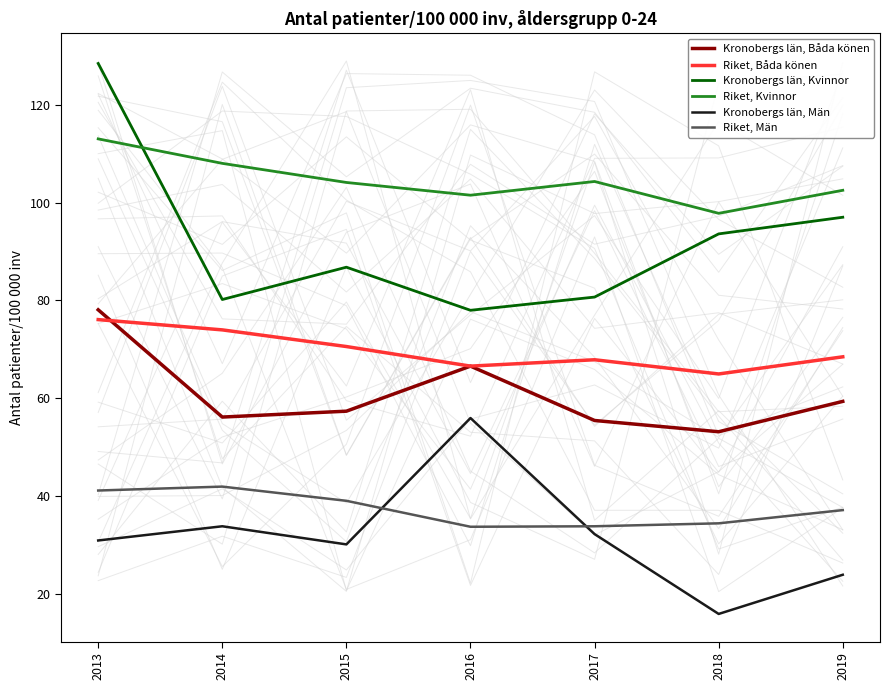

Which category has the highest value in the Kronobergs län, Kvinnor series?

2013